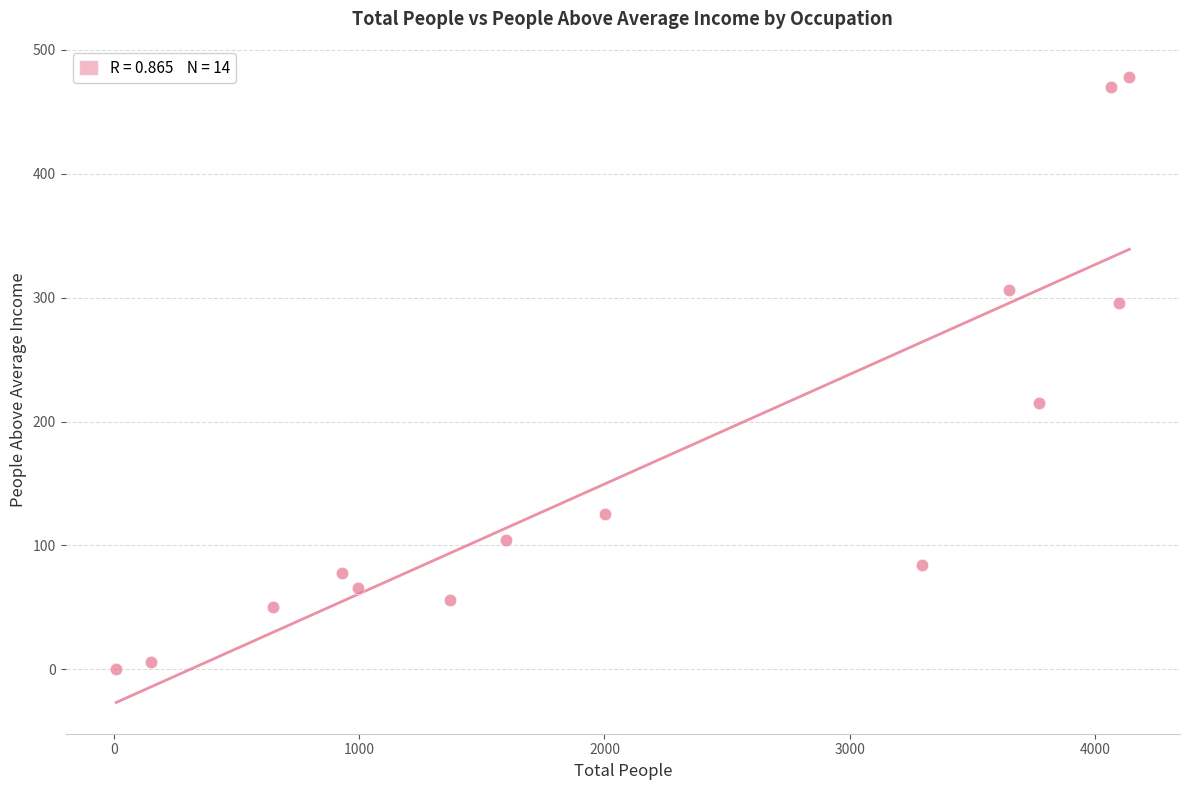

What Y value in the scatter plot is closest to 239?

215